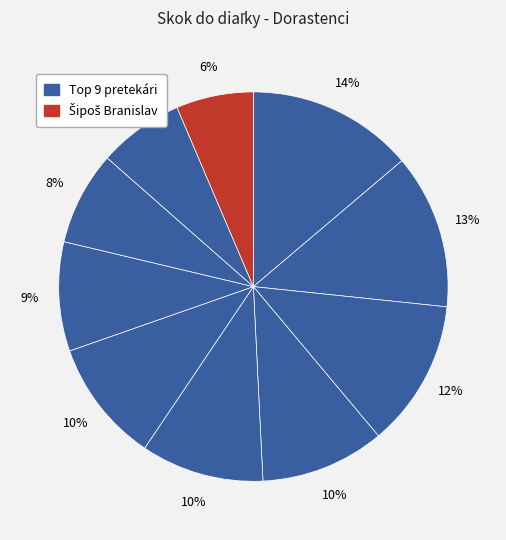

Count the number of slices in the pie.

10